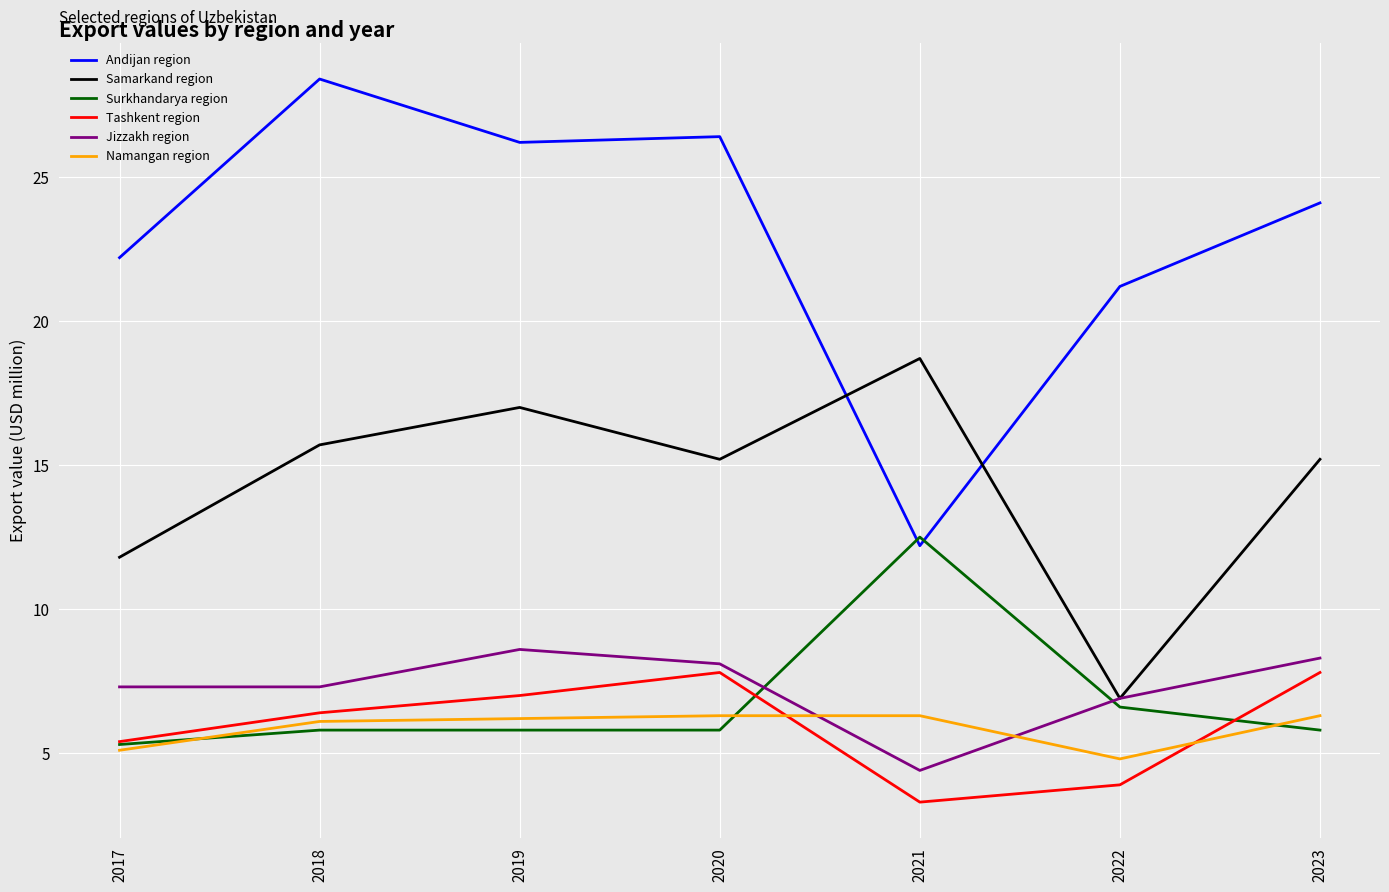

What is the minimum value shown in the chart?

3.3